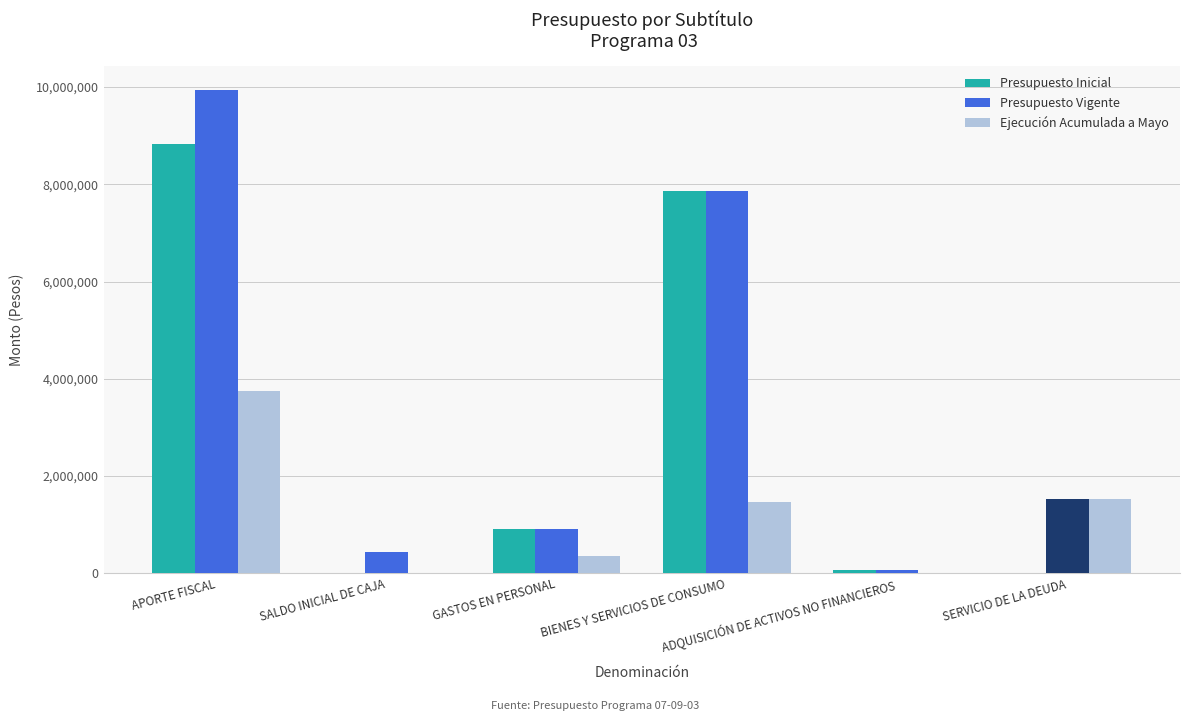

Does the chart contain stacked bars?

No